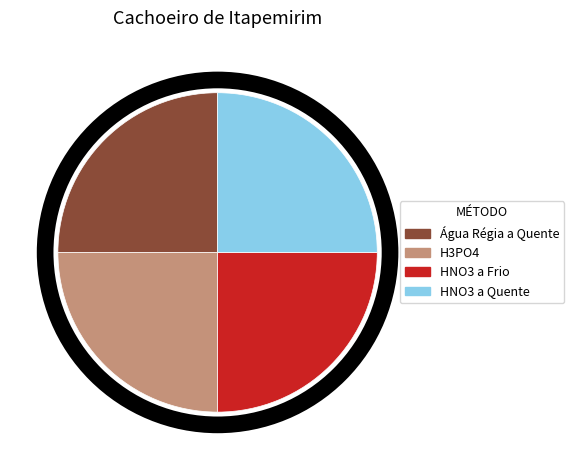

Is there a majority slice in this chart?

No